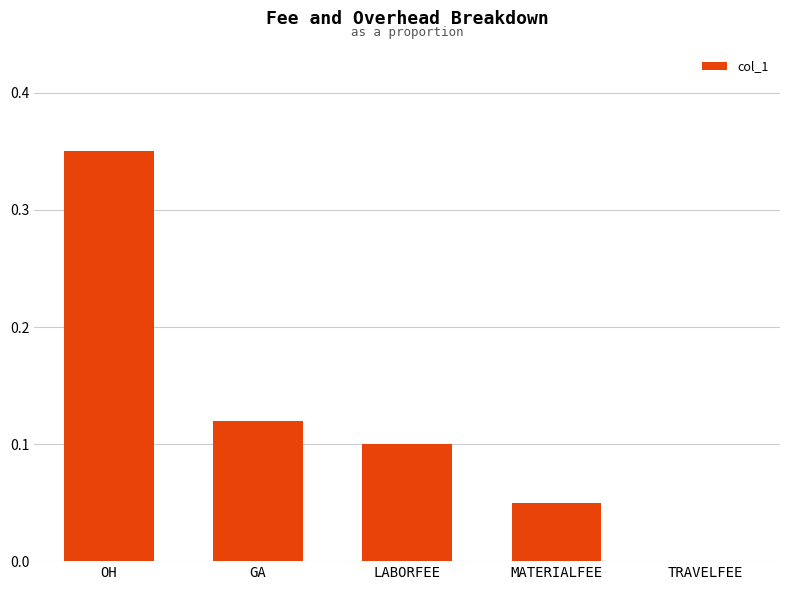

What is the sum of all values?

0.6